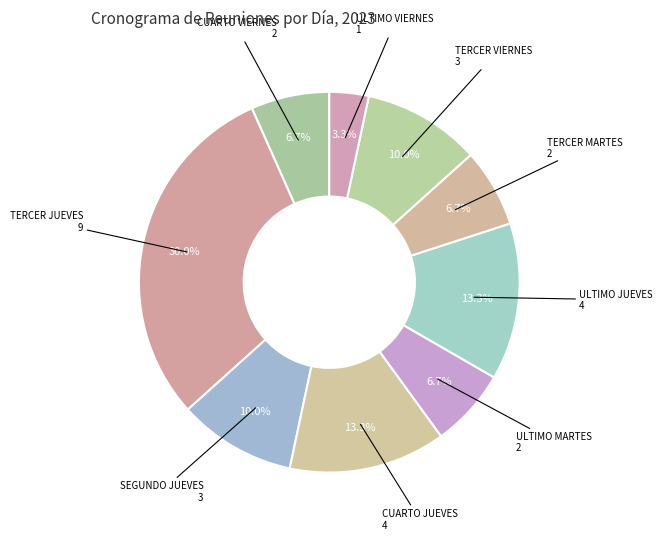

How many slices are in this pie chart?

9